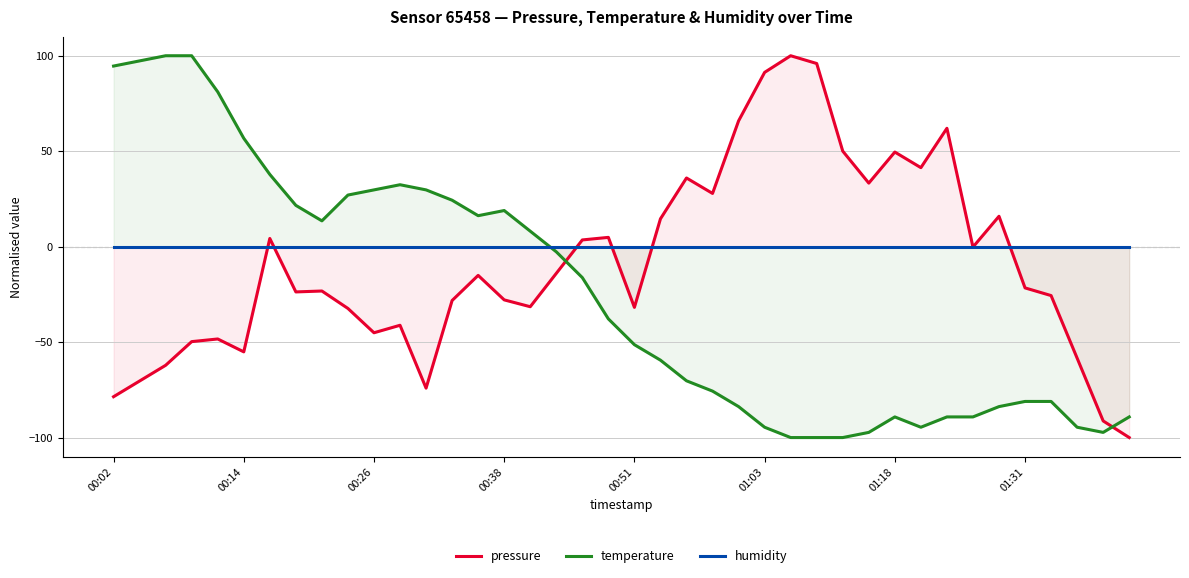

Reading right to left, extract all data points from this chart.

pressure: -100.0	-91.3	-58.4	-25.6	-21.6	15.9	-0.2	62.0	41.4	49.6	33.3	50.0	95.9	100.0	91.3	65.9	27.9	36.0	14.6	-31.8	4.9	3.5	-14.0	-31.5	-27.9	-15.1	-28.2	-74.1	-41.2	-45.1	-32.4	-23.2	-23.7	4.3	-55.1	-48.4	-49.7	-62.1	-70.4	-78.6
temperature: -89.2	-97.3	-94.6	-81.1	-81.1	-83.8	-89.2	-89.2	-94.6	-89.2	-97.3	-100.0	-100.0	-100.0	-94.6	-83.8	-75.7	-70.3	-59.5	-51.4	-37.8	-16.2	-2.7	8.1	18.9	16.2	24.3	29.7	32.4	29.7	27.0	13.5	21.6	37.8	56.8	81.1	100.0	100.0	97.3	94.6
humidity: 0.0	0.0	0.0	0.0	0.0	0.0	0.0	0.0	0.0	0.0	0.0	0.0	0.0	0.0	0.0	0.0	0.0	0.0	0.0	0.0	0.0	0.0	0.0	0.0	0.0	0.0	0.0	0.0	0.0	0.0	0.0	0.0	0.0	0.0	0.0	0.0	0.0	0.0	0.0	0.0